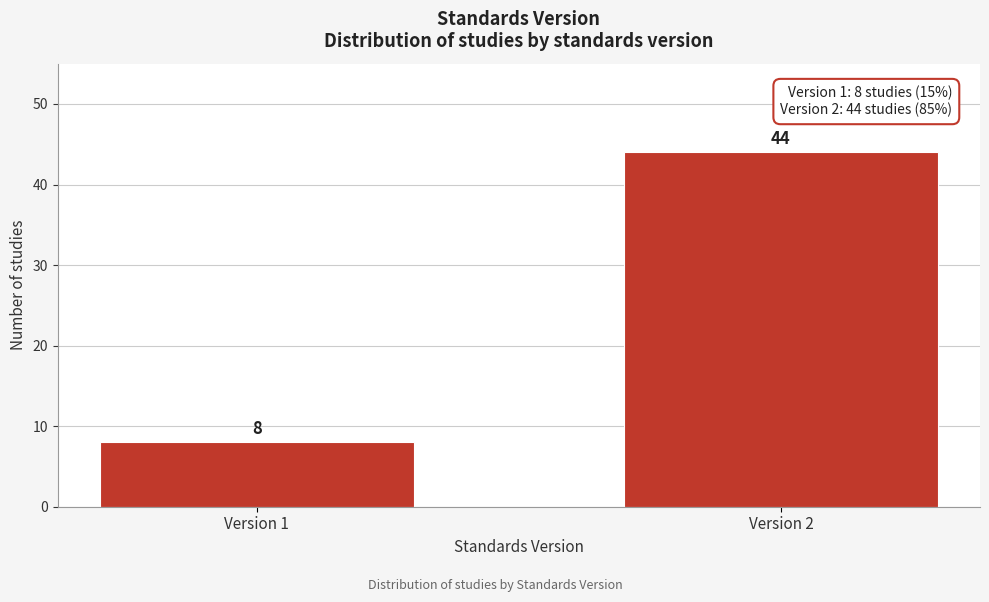

Reading left to right, extract all data points from this chart.

8	44